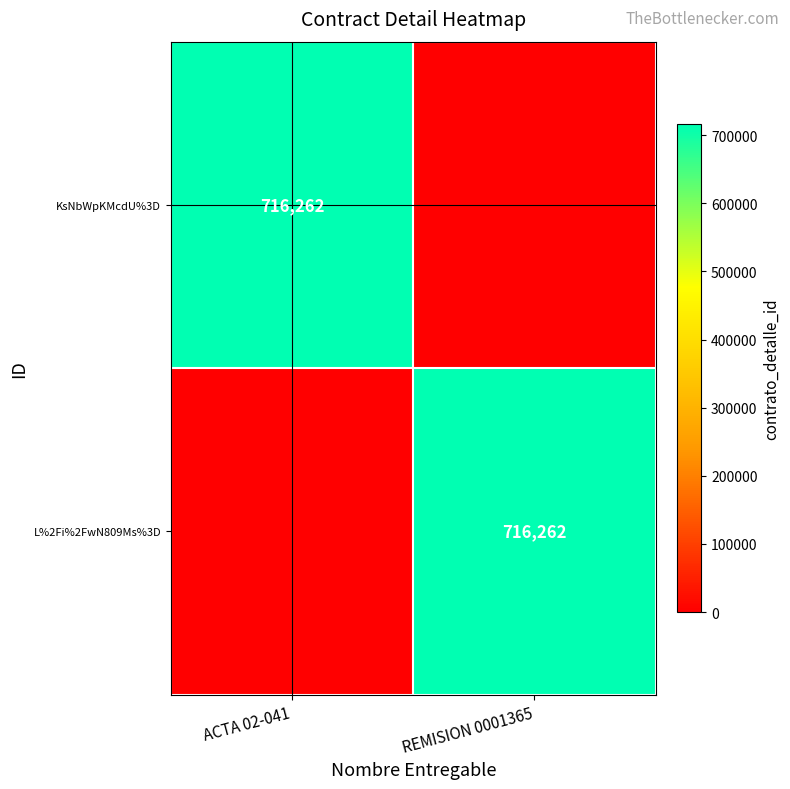

How many distinct data groups are displayed?

2